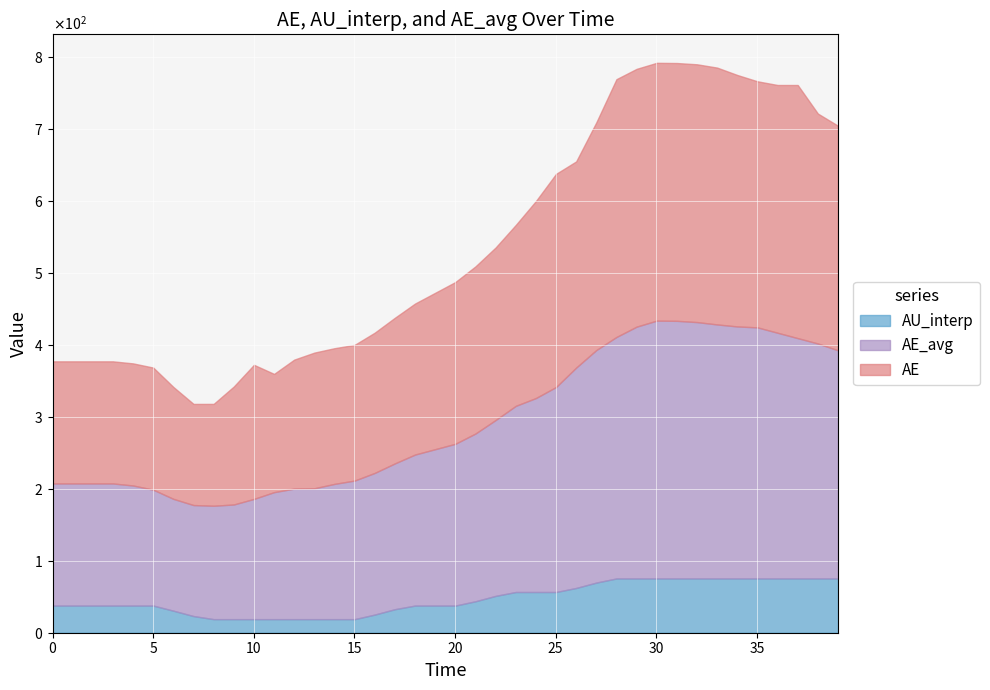

Between 6.004169562195969 and 11.007644197359276, which is larger?

11.007644197359276